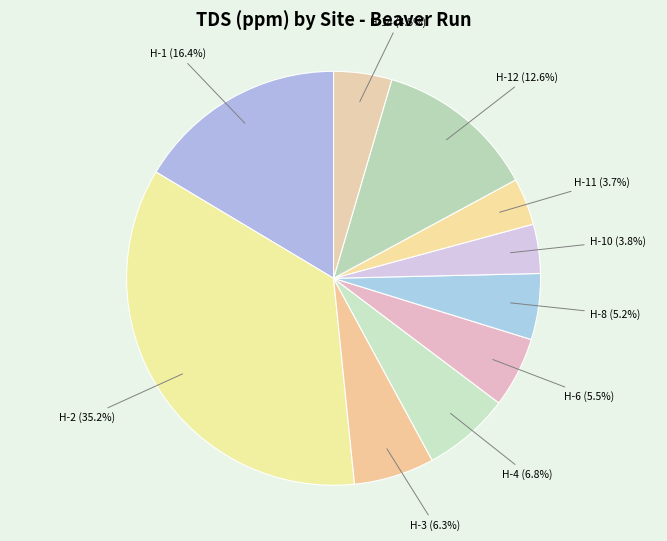

How many segments does this pie chart have?

10